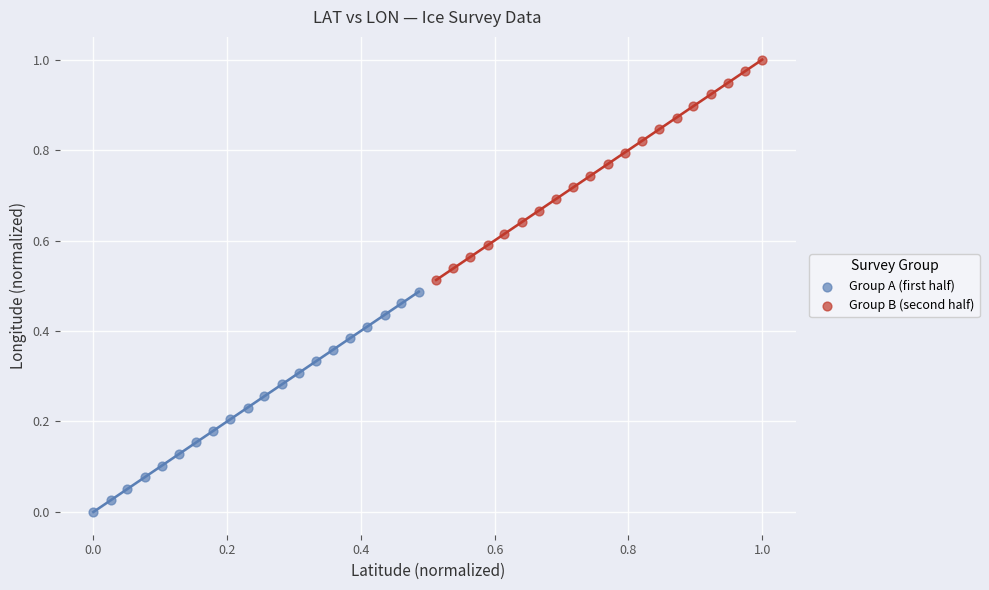

Which series has the widest spread of Y values?

Group B (second half)